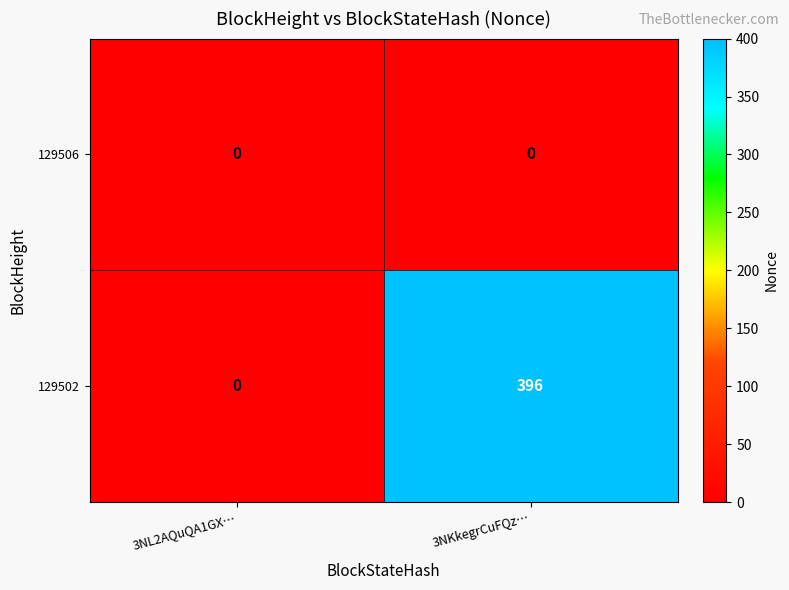

Reading left to right, extract all data points from this chart.

129506: 3NL2AQuQA1GX…=0	3NKkegrCuFQz…=0
129502: 3NL2AQuQA1GX…=0	3NKkegrCuFQz…=396